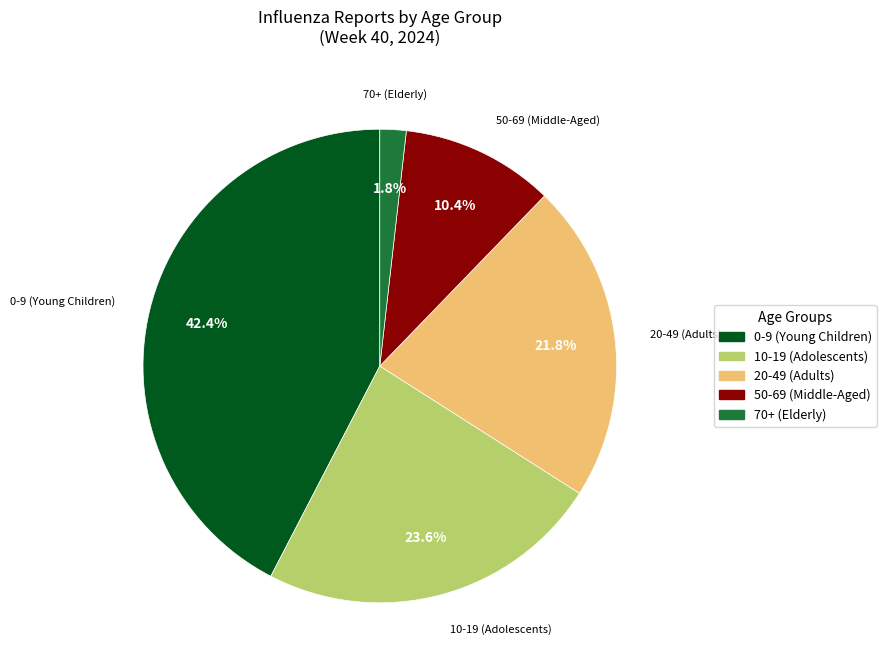

Does any single category account for the majority?

No